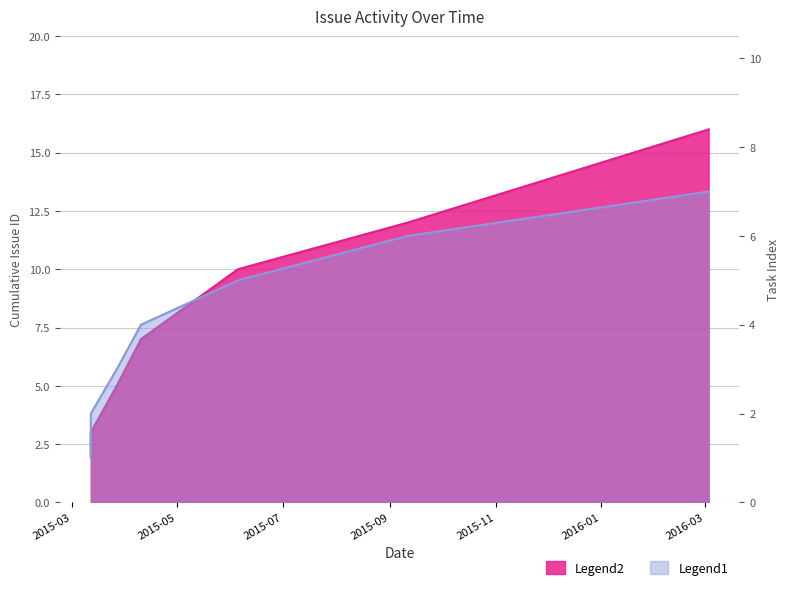

What is the sum of the Task Count values at 2015-03-12 and 2015-03-12?

3